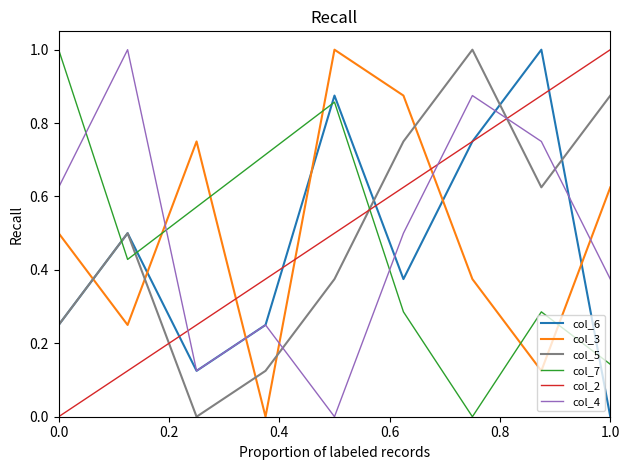

At how many categories does at least one series exceed 0?

9